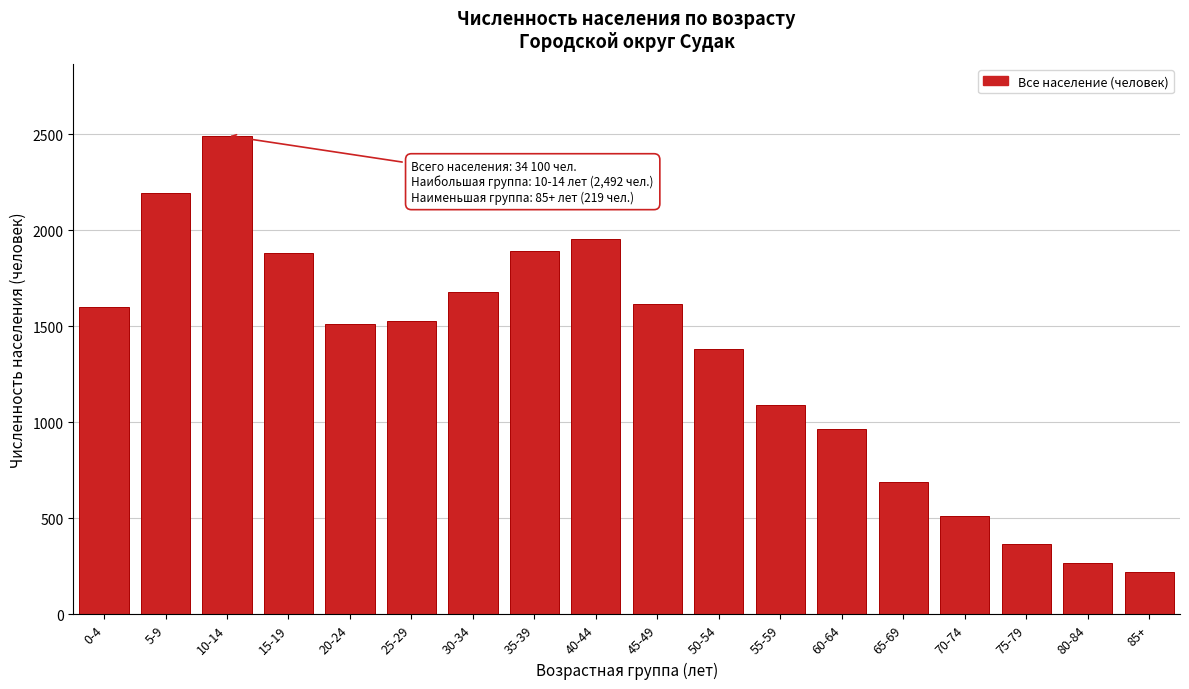

What is the label of the 15th bar from the left?

70-74